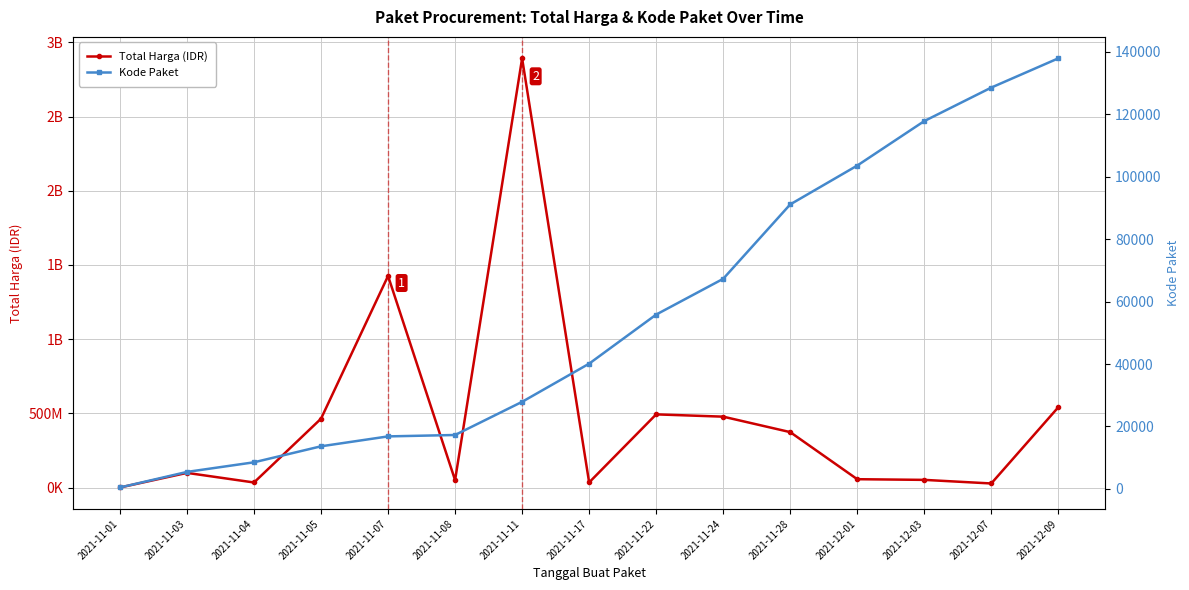

What is the sum of all Total Harga (IDR) values?

7019361010